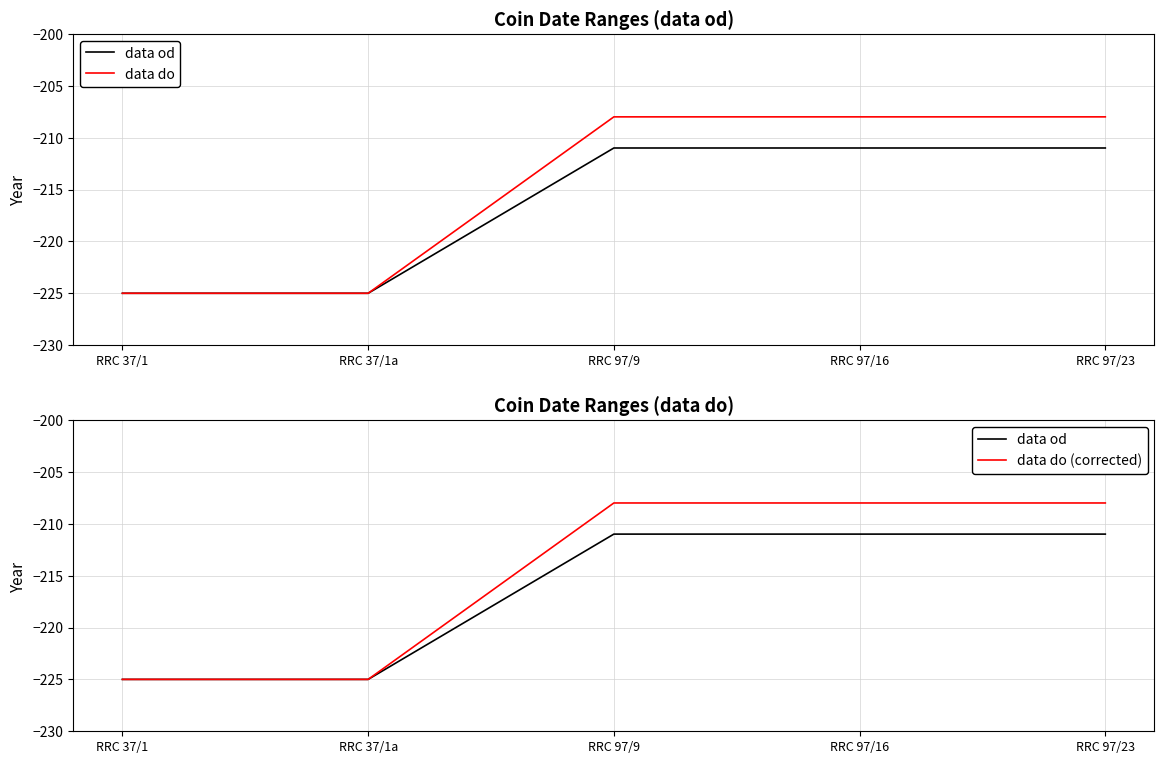

The data do series shows -326 at RRC 37/1. True or false?

False